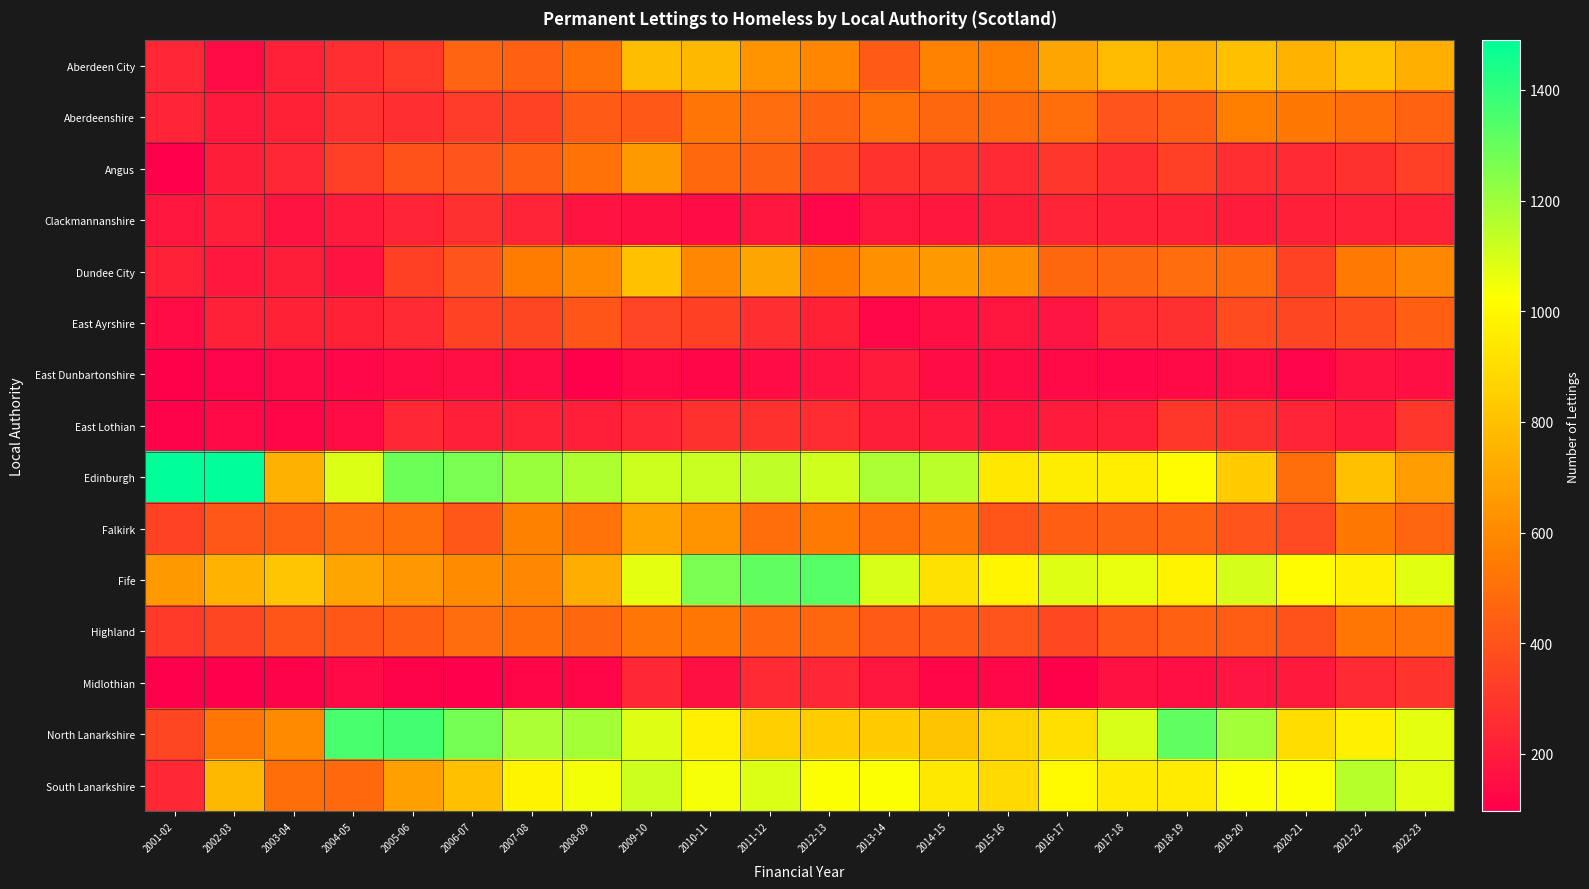

What is the minimum value shown in the chart?

96